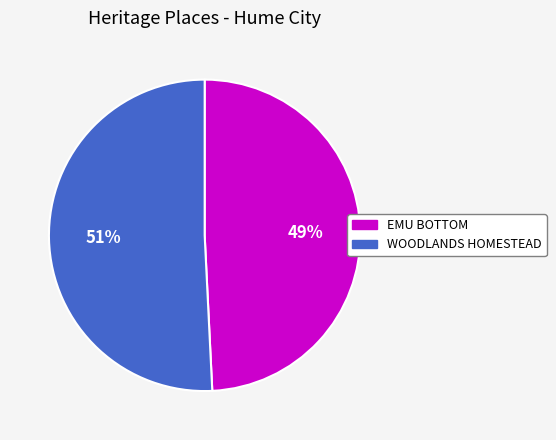

Is there any slice that represents more than half of the pie?

Yes